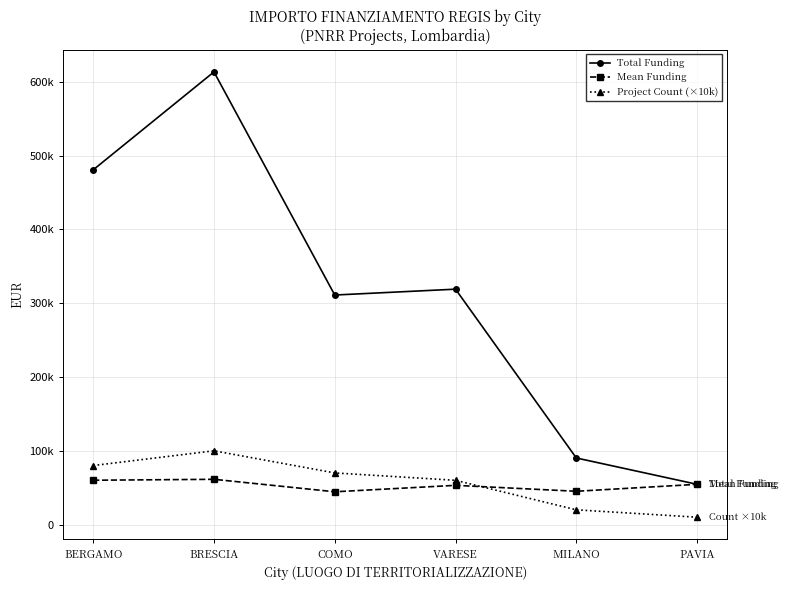

What is the average value of the Total Funding series?

311569.9